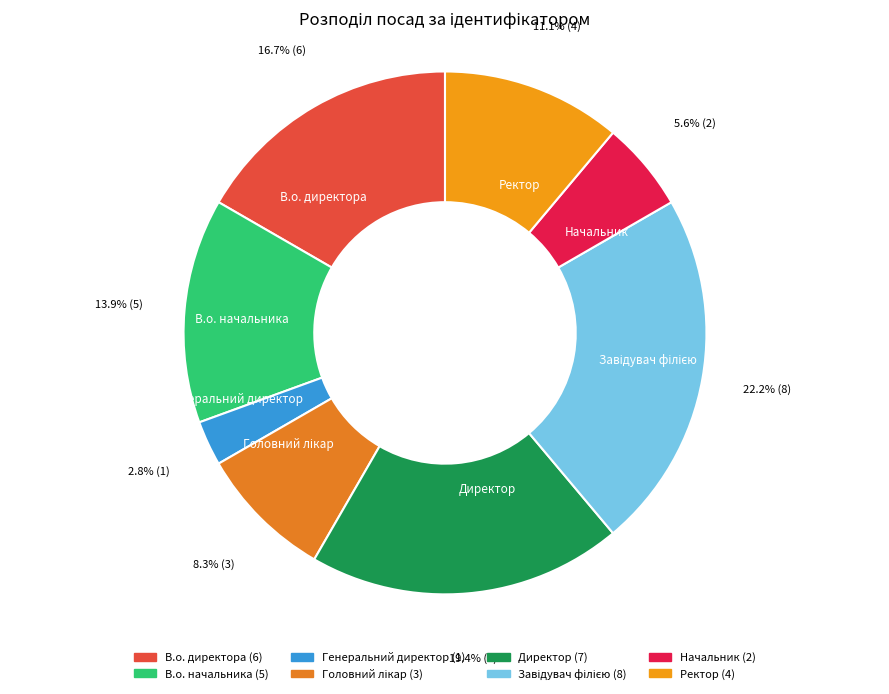

To the nearest percent, what portion does Директор represent?

19%